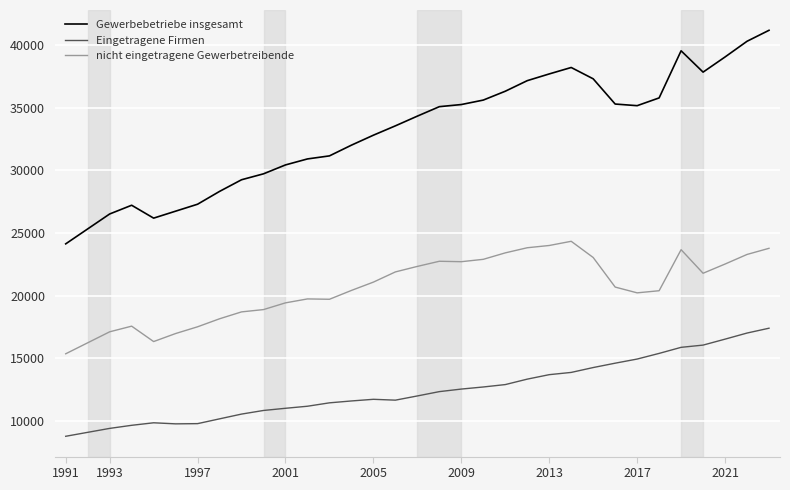

What is the minimum value shown in the chart?

8776